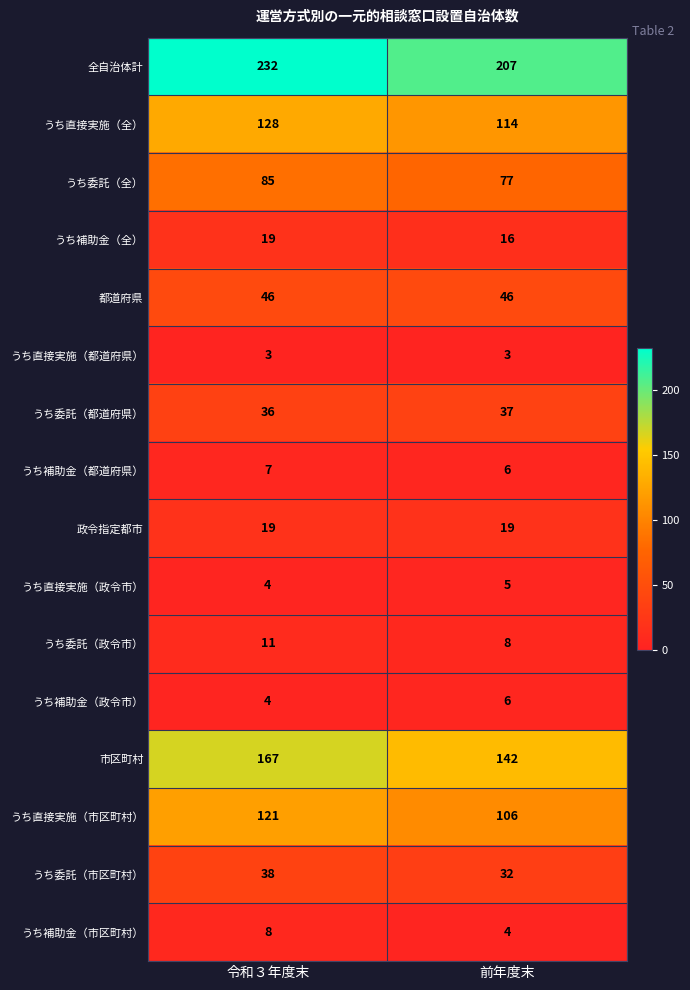

At which label is うち補助金（政令市） closest to 5?

令和３年度末